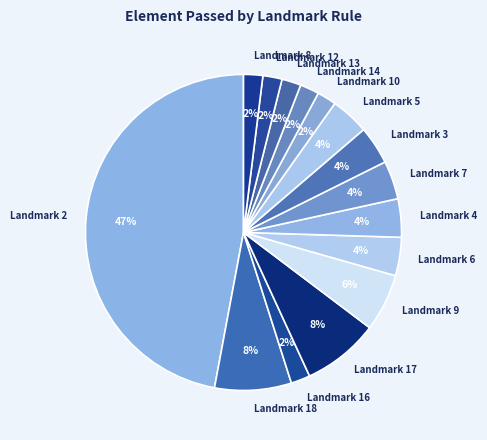

Count the number of slices in the pie.

15